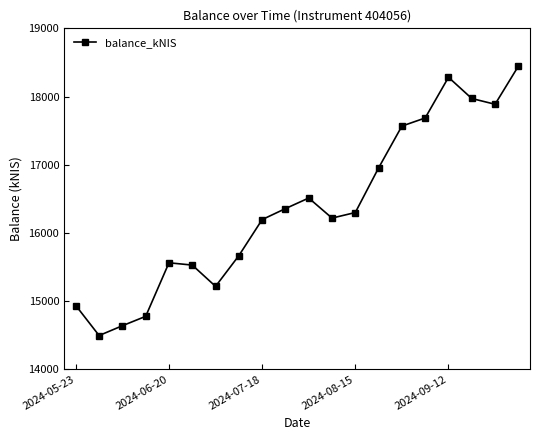

Does the chart display data point markers on the line(s)?

Yes